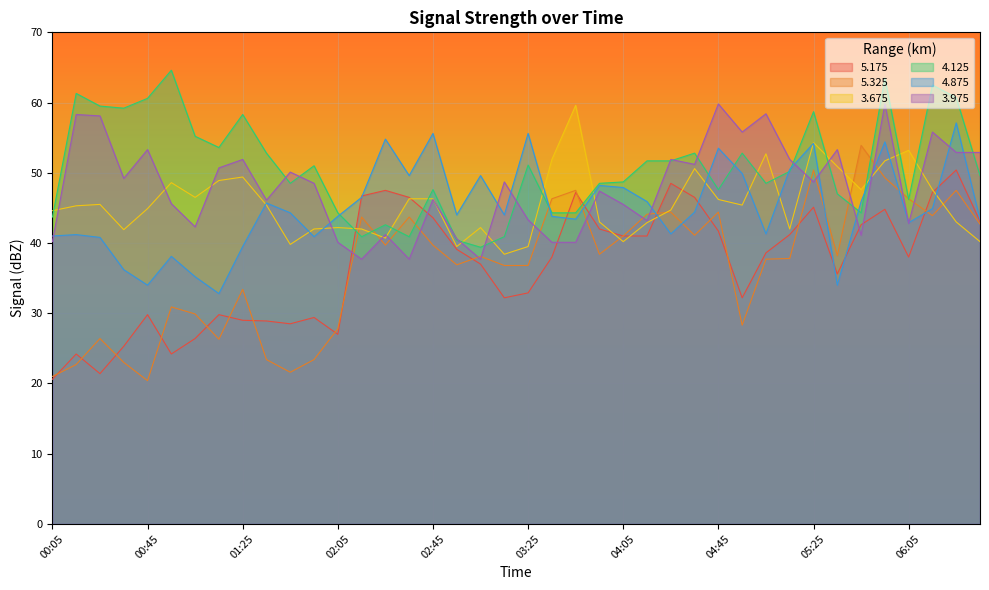

What value does the 5.325 series have at 00:05?

21.0